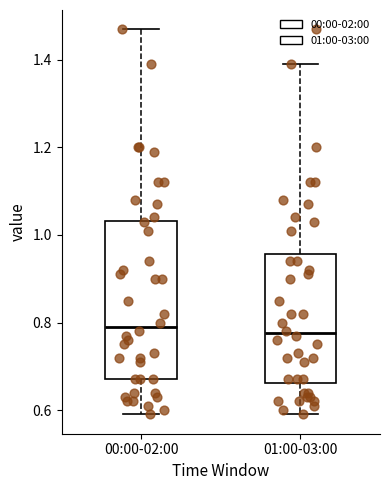

Comparing the boxes themselves (not the whiskers), which one is the tallest?

00:00-02:00